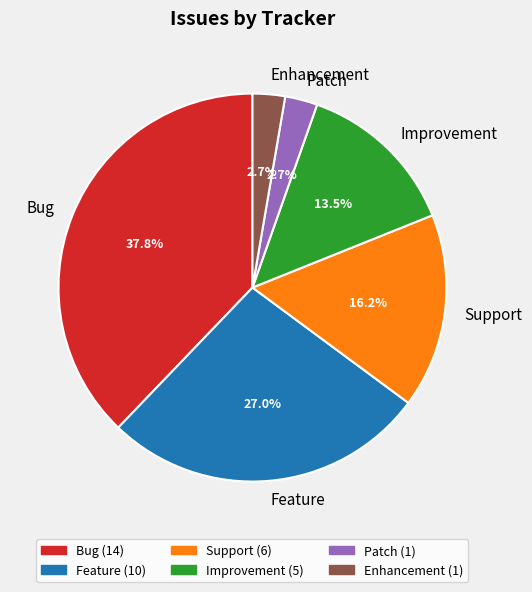

Is there any slice that represents more than half of the pie?

No